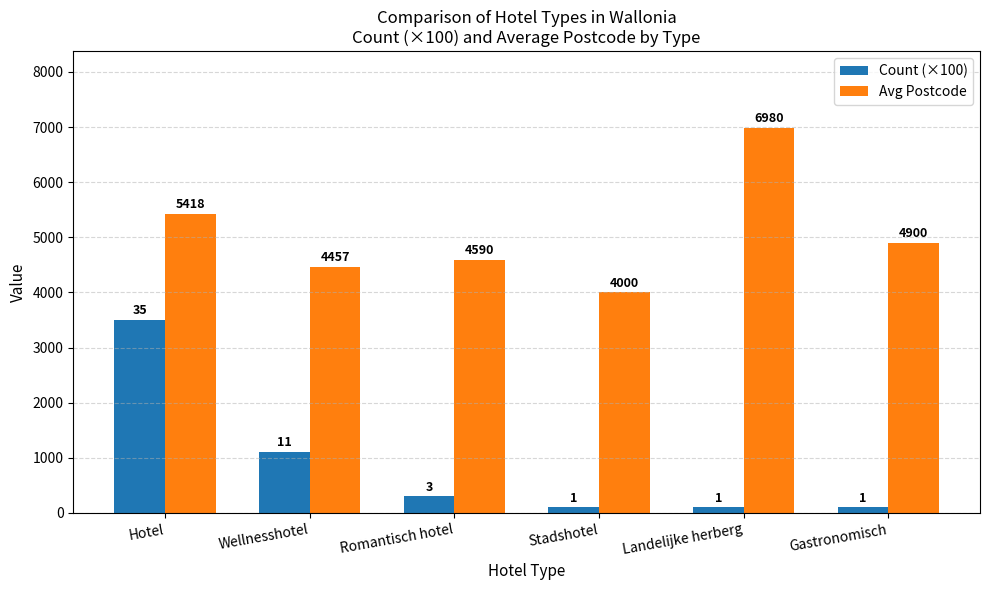

Which series has the widest spread of values?

Count (×100)